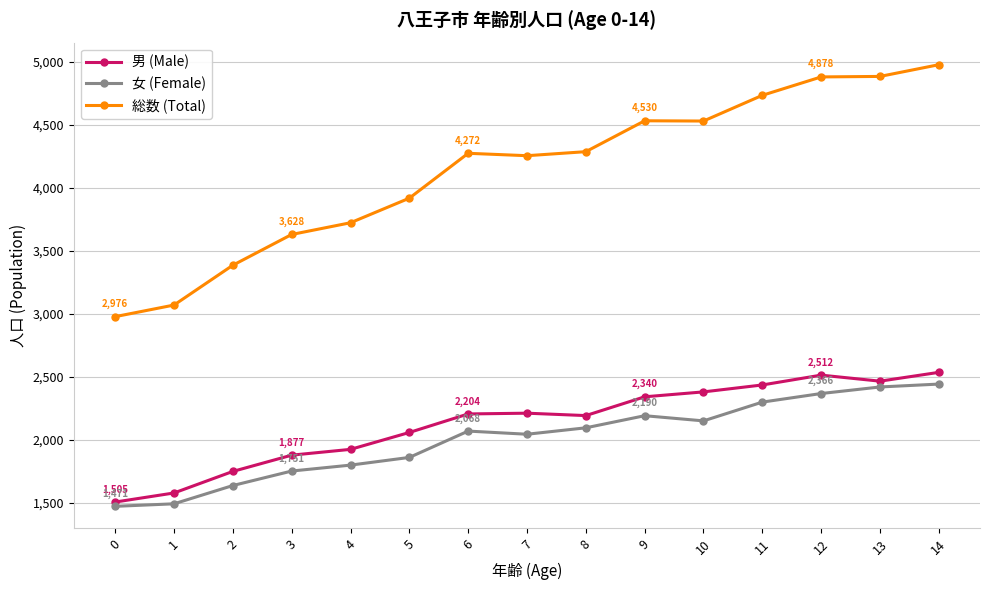

True or false: 女 (Female) has more than 0 interior local peaks.

True